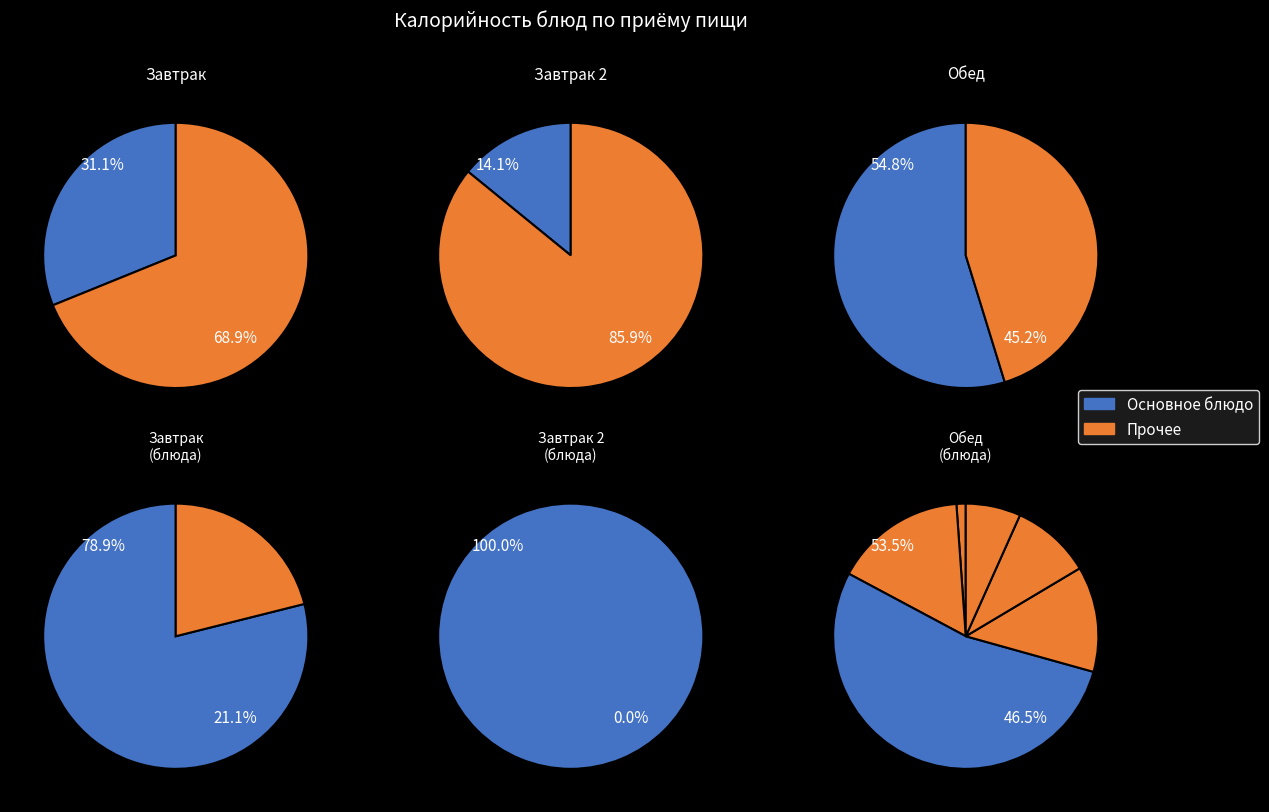

Count the number of slices in the pie.

9